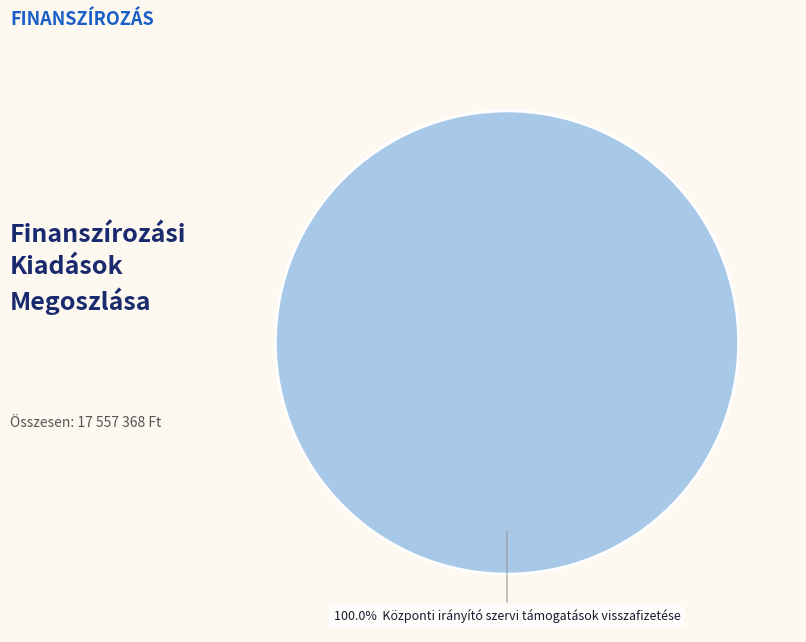

Is there a majority slice in this chart?

Yes